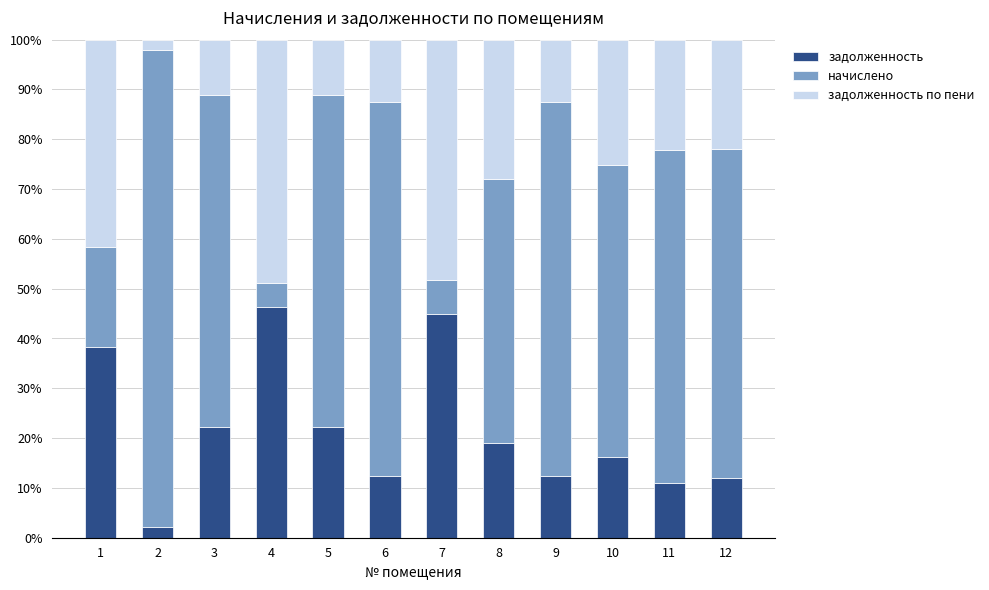

What is the sum of all задолженность values?

259.6